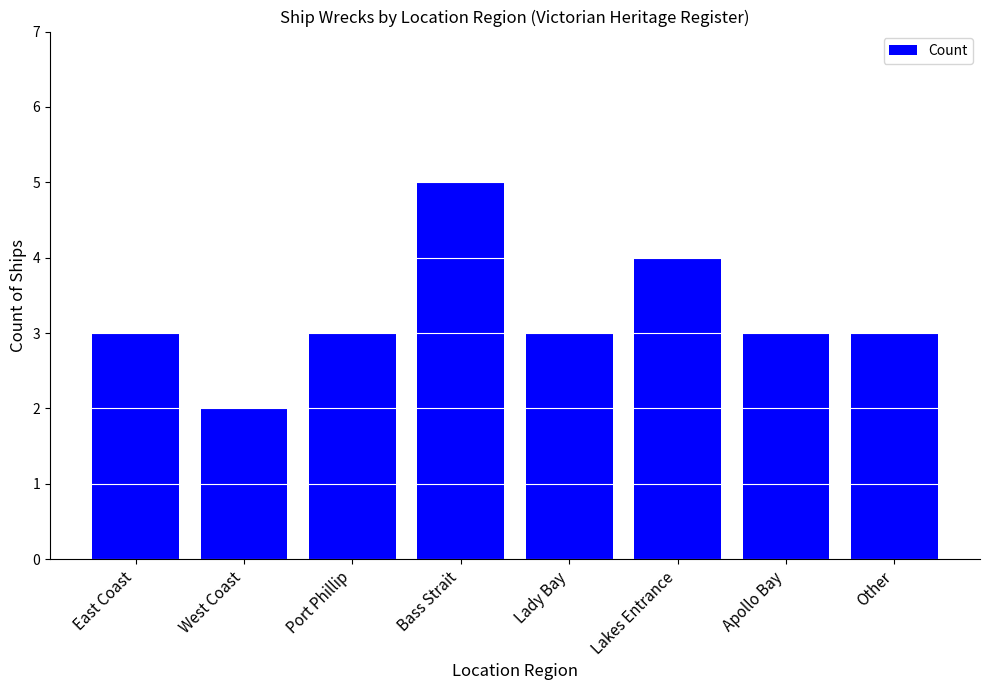

Count the values in the range 3 to 4.

6